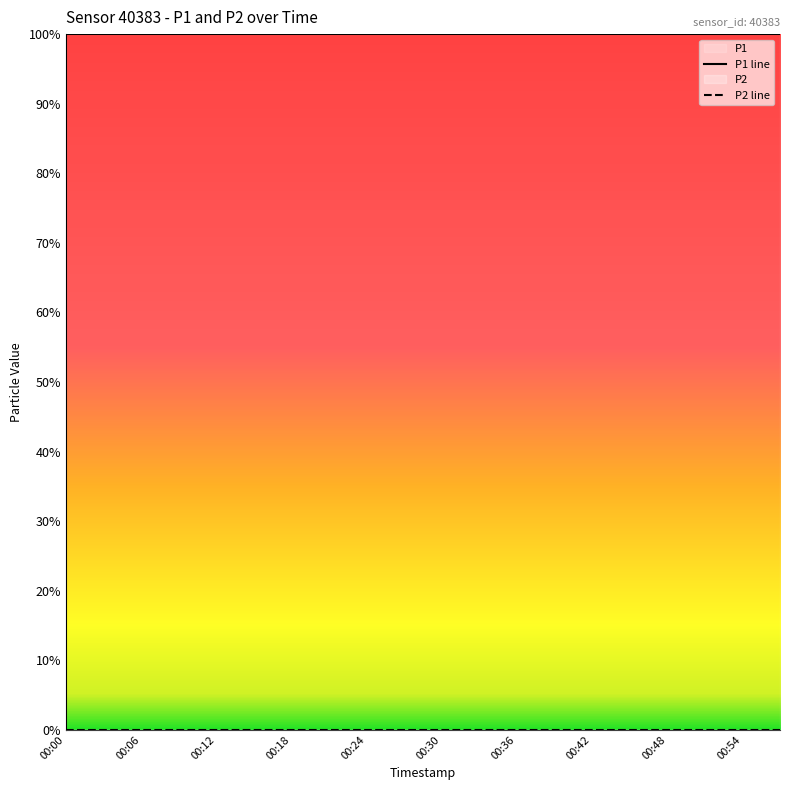

Reading left to right, list all the values displayed in this chart.

P1: 00:00=1	00:03=1	00:06=1	00:09=1	00:12=1	00:15=1	00:18=1	00:21=1	00:24=1	00:27=1	00:30=1	00:33=1	00:36=1	00:39=1	00:42=1	00:45=1	00:48=1	00:51=1	00:54=1	00:57=1
P2: 00:00=0	00:03=0	00:06=0	00:09=0	00:12=0	00:15=0	00:18=0	00:21=0	00:24=0	00:27=0	00:30=0	00:33=0	00:36=0	00:39=0	00:42=0	00:45=0	00:48=0	00:51=0	00:54=0	00:57=0